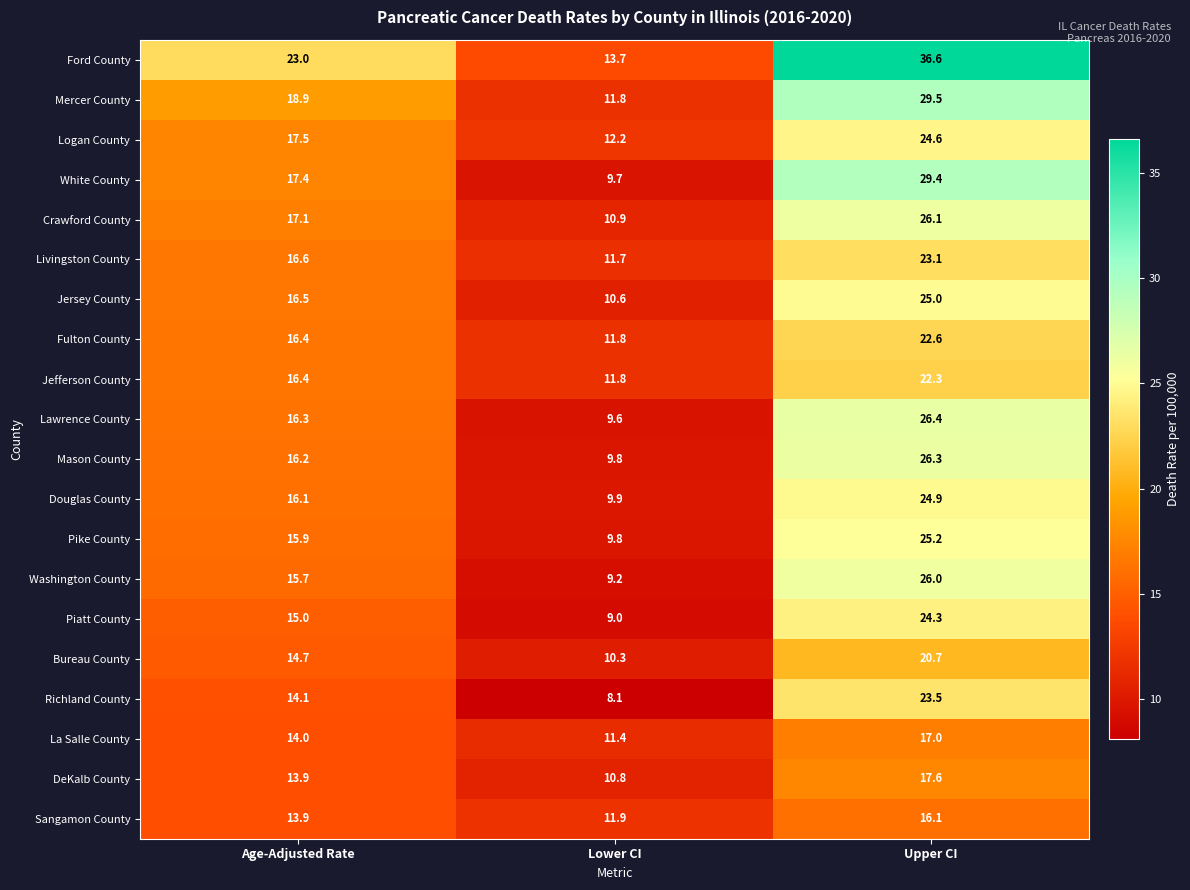

What is the spread (max minus min) of values at Lower CI?

5.6